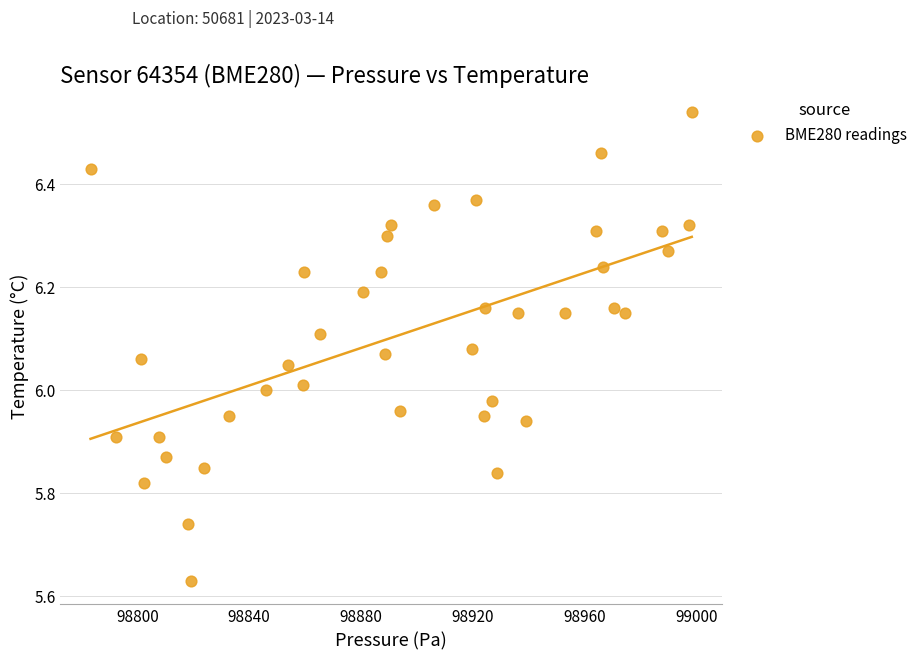

What is the range of Y values (max minus min)?

0.9